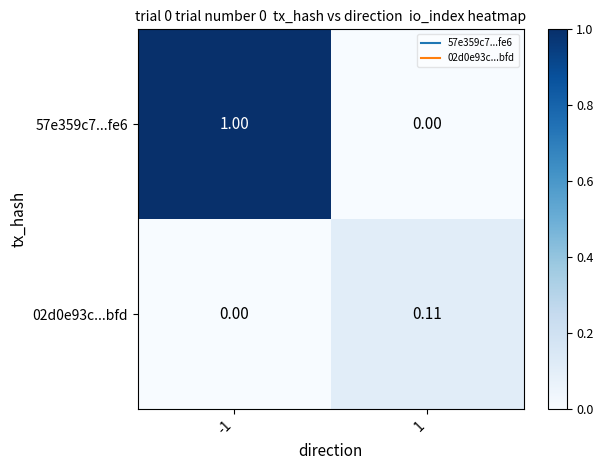

Is the value of 02d0e93c...bfd at 1 greater than the value of 57e359c7...fe6 at -1?

No